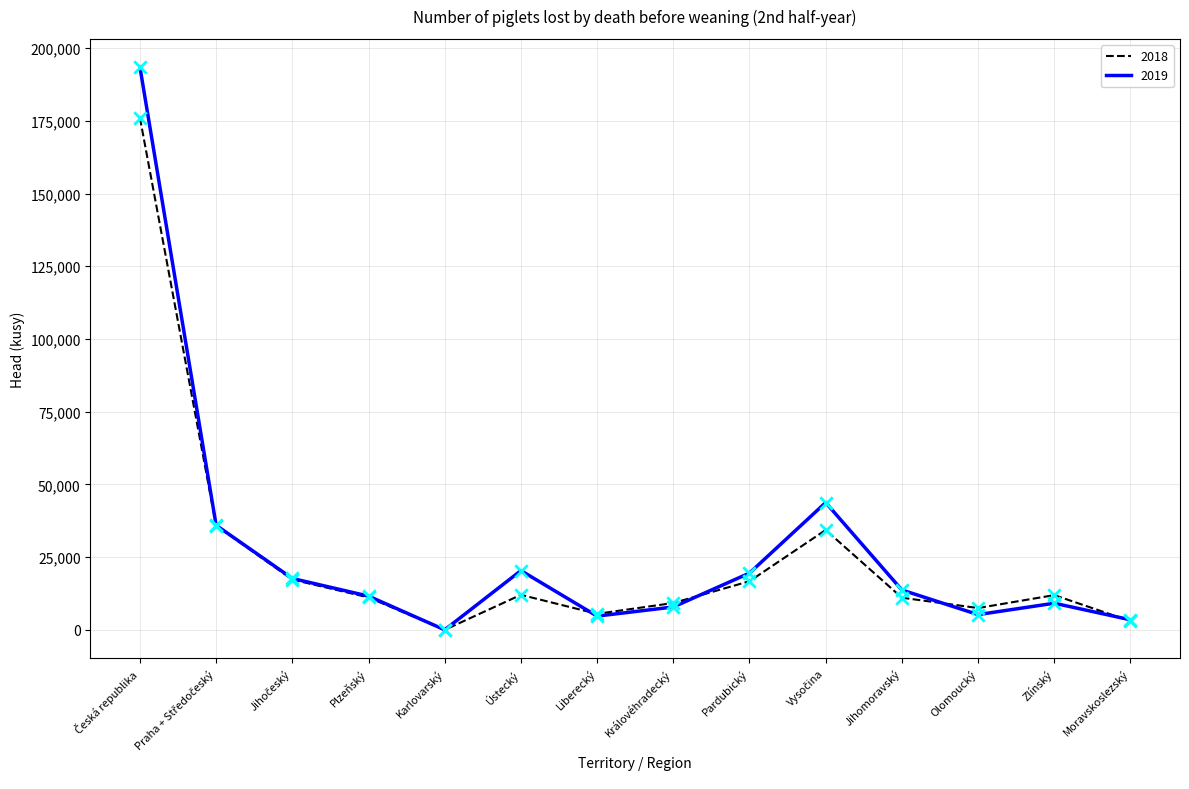

Which series has the widest spread of values?

2019